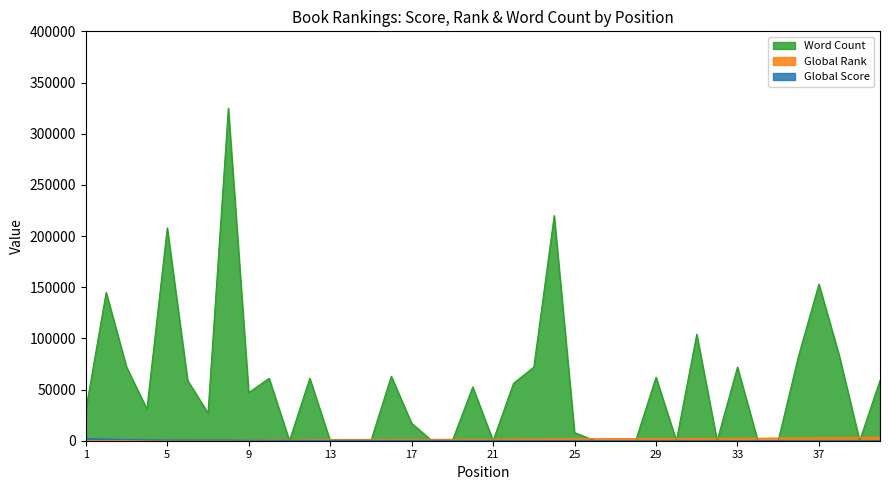

Reading left to right, extract all data points from this chart.

Global Score: 2175	1603	1244	925	762	747	734	711	523	476	440	341	338	327	316	301	296	295	276	261	258	236	218	206	198	192	189	186	174	169	169	154	147	144	142	142	135	122	118	111
Global Rank: 96	168	244	358	452	465	472	490	709	782	841	1118	1129	1177	1223	1269	1281	1287	1375	1438	1457	1612	1769	1859	1932	1967	1999	2035	2154	2189	2190	2339	2407	2458	2628	2629	2785	3076	3192	3395
Word Count: 30000	145000	72000	31000	208000	59000	27000	325000	47000	61000	0	61000	0	0	0	63000	17000	0	0	52622	0	56000	72000	220000	8000	0	0	0	62000	0	104000	0	72000	0	0	83000	153000	83000	0	59000